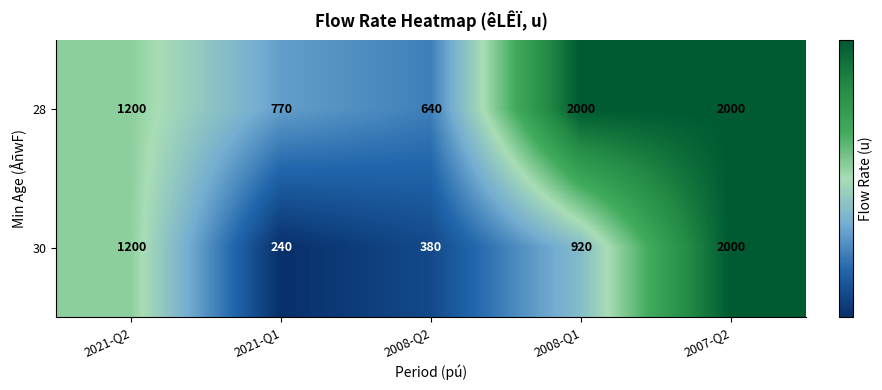

At which category is the sum across all series the highest?

2007-Q2